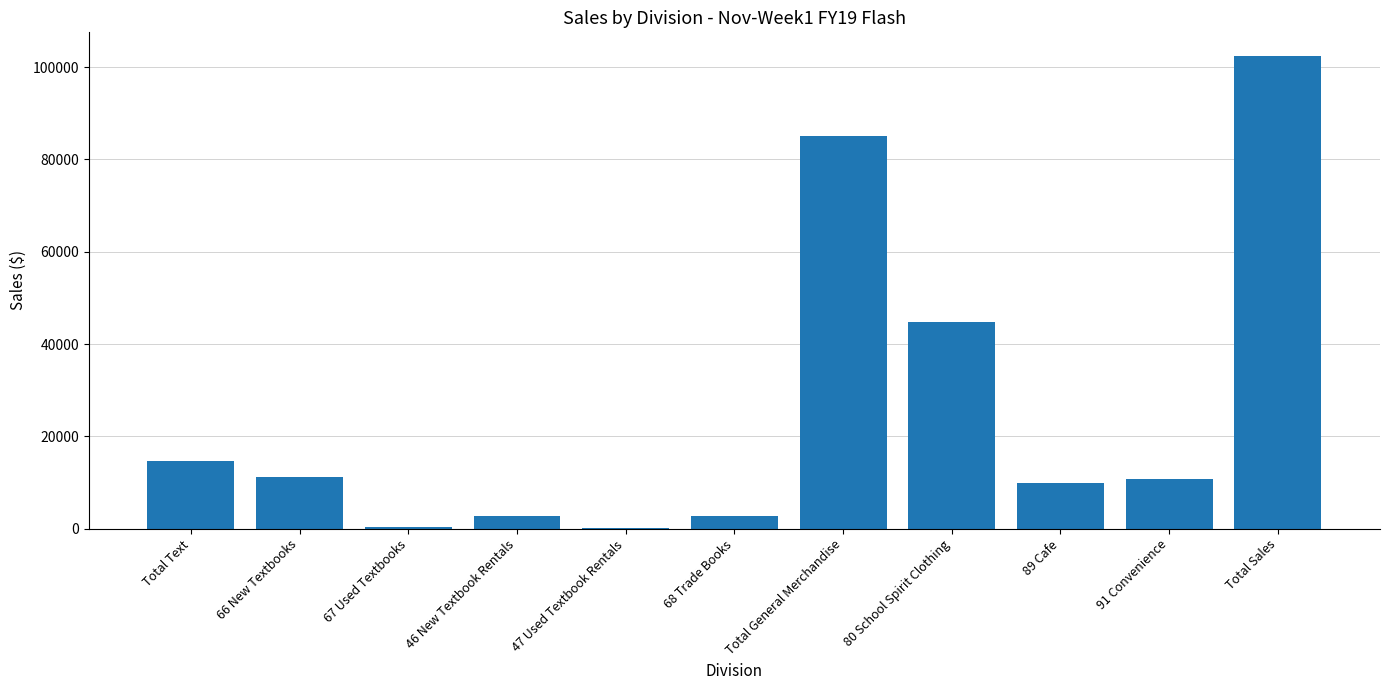

At which label is the value closest to 51296?

80 School Spirit Clothing